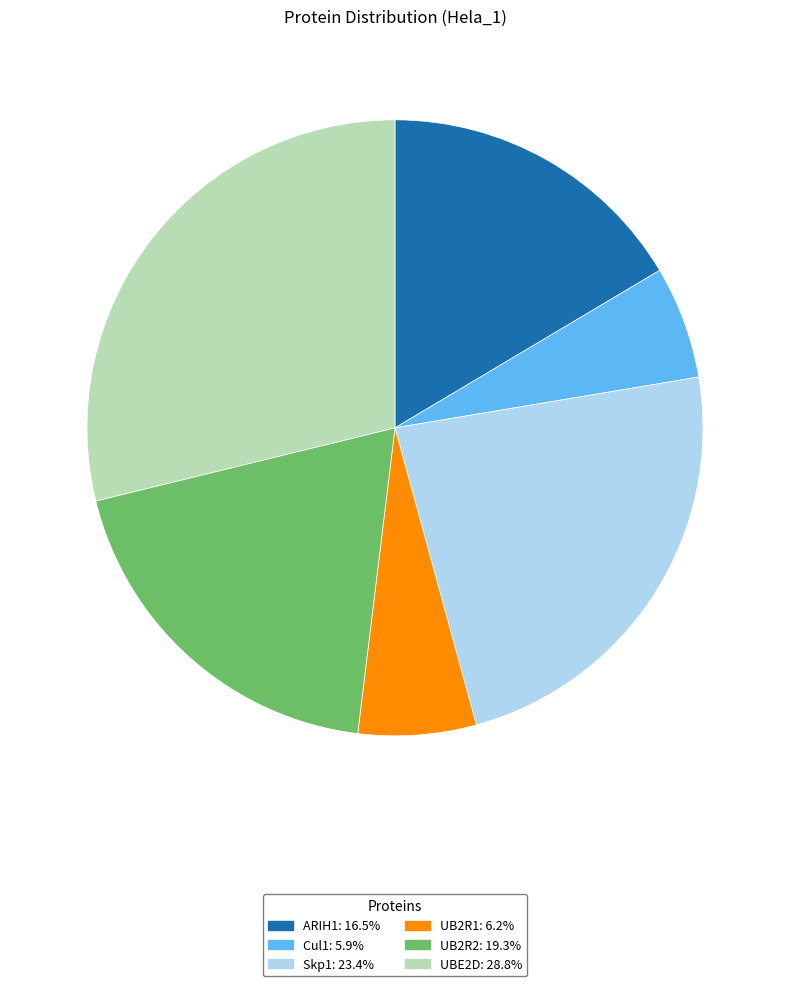

Which slice is the largest?

UBE2D